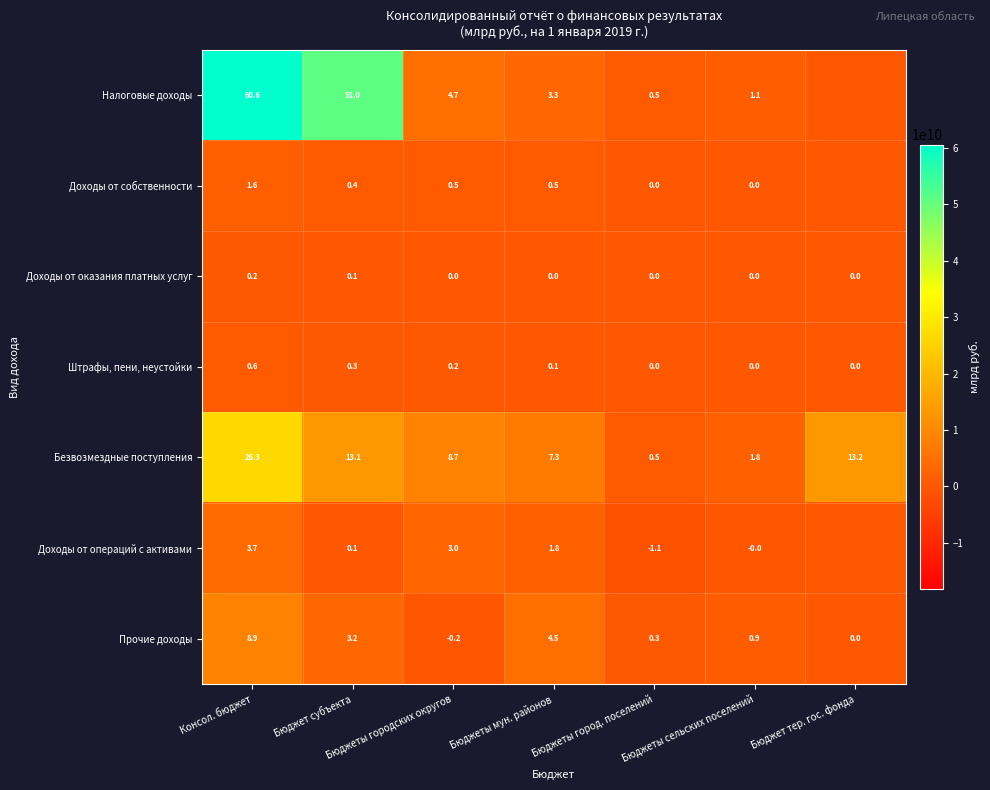

What is the difference between the maximum and minimum values in the Безвозмездные поступления series?

25.8